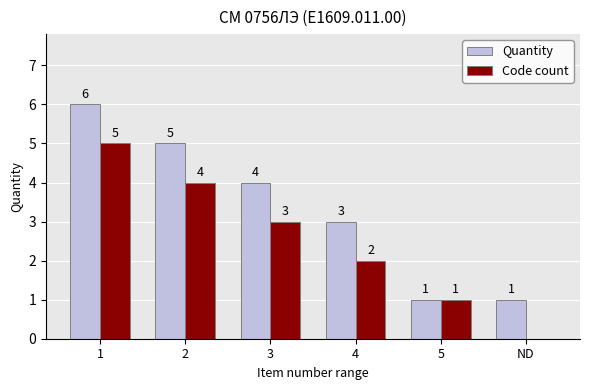

Between 4 and 5, which series saw the biggest shift?

Quantity